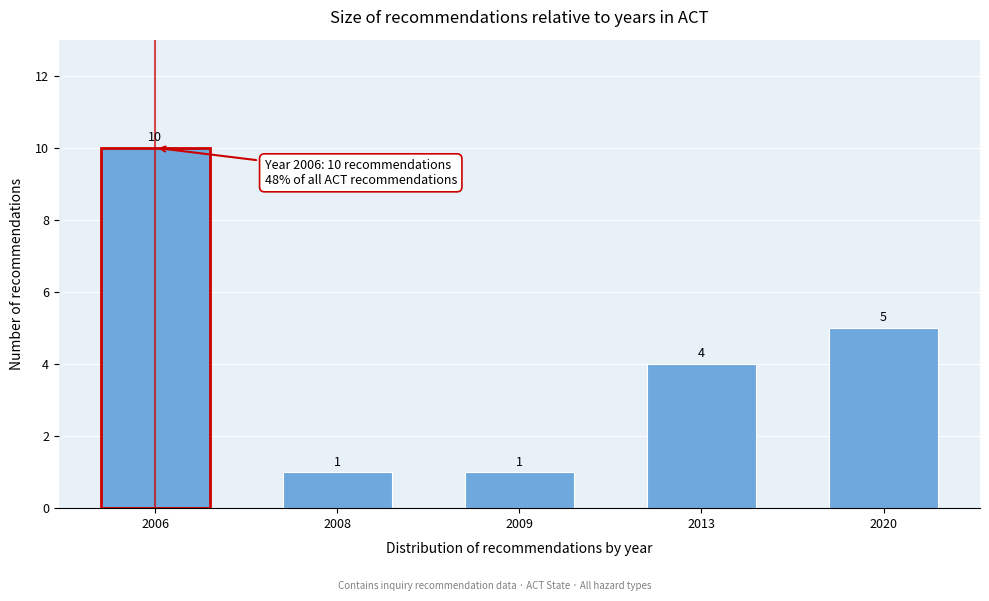

Reading right to left, what are all the values shown in this chart?

2020=5	2013=4	2009=1	2008=1	2006=10